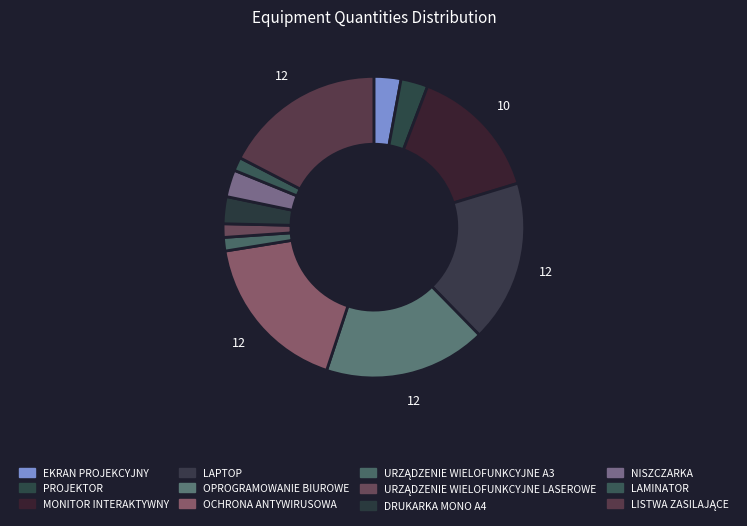

True or false: LAPTOP accounts for 17% of the total.

True